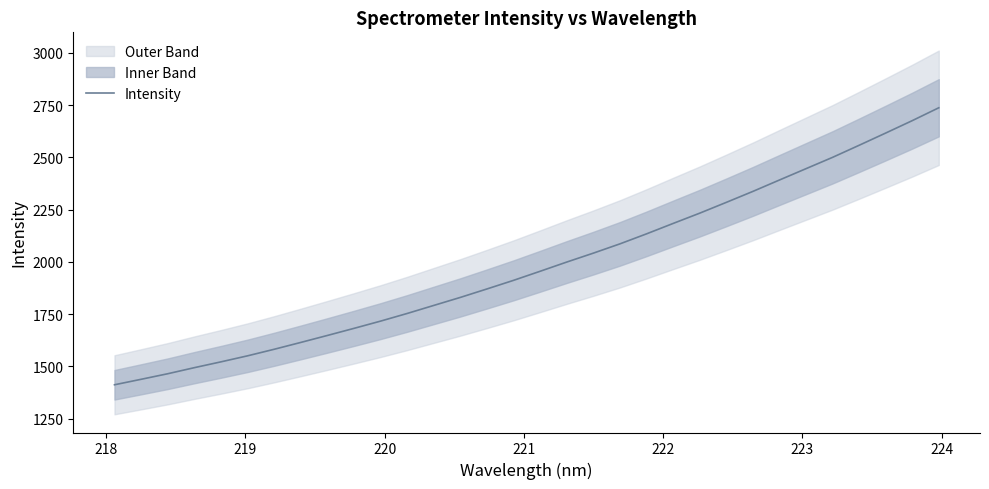

Reading left to right, what are all the values shown in this chart?

1412.3	1438.5	1465.1	1494.1	1522.0	1550.8	1582.1	1614.8	1648.2	1682.1	1716.8	1753.4	1791.8	1830.2	1870.6	1911.8	1955.2	1999.2	2041.8	2086.1	2134.0	2183.7	2232.8	2284.4	2336.8	2391.3	2445.6	2499.7	2557.4	2615.9	2675.2	2736.8